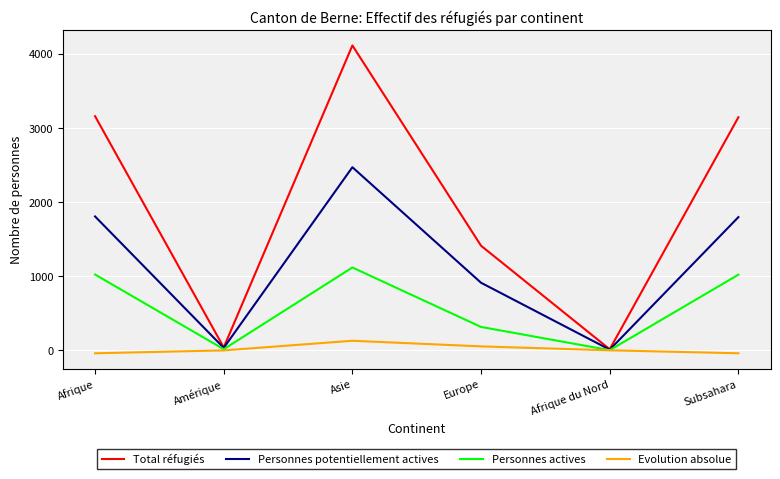

List the series in order of their overall mean, lowest first.

Evolution absolue, Personnes actives, Personnes potentiellement actives, Total réfugiés